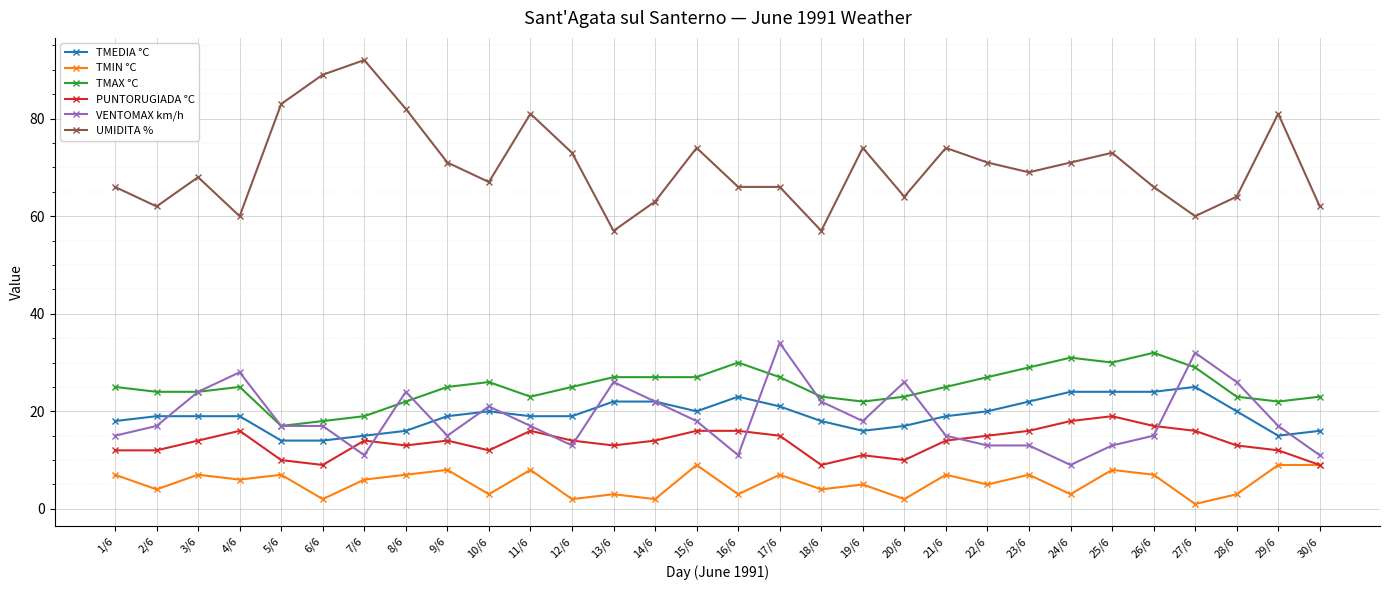

Reading left to right, what are all the values shown in this chart?

TMEDIA °C: 1/6=18	2/6=19	3/6=19	4/6=19	5/6=14	6/6=14	7/6=15	8/6=16	9/6=19	10/6=20	11/6=19	12/6=19	13/6=22	14/6=22	15/6=20	16/6=23	17/6=21	18/6=18	19/6=16	20/6=17	21/6=19	22/6=20	23/6=22	24/6=24	25/6=24	26/6=24	27/6=25	28/6=20	29/6=15	30/6=16
TMIN °C: 1/6=7	2/6=4	3/6=7	4/6=6	5/6=7	6/6=2	7/6=6	8/6=7	9/6=8	10/6=3	11/6=8	12/6=2	13/6=3	14/6=2	15/6=9	16/6=3	17/6=7	18/6=4	19/6=5	20/6=2	21/6=7	22/6=5	23/6=7	24/6=3	25/6=8	26/6=7	27/6=1	28/6=3	29/6=9	30/6=9
TMAX °C: 1/6=25	2/6=24	3/6=24	4/6=25	5/6=17	6/6=18	7/6=19	8/6=22	9/6=25	10/6=26	11/6=23	12/6=25	13/6=27	14/6=27	15/6=27	16/6=30	17/6=27	18/6=23	19/6=22	20/6=23	21/6=25	22/6=27	23/6=29	24/6=31	25/6=30	26/6=32	27/6=29	28/6=23	29/6=22	30/6=23
PUNTORUGIADA °C: 1/6=12	2/6=12	3/6=14	4/6=16	5/6=10	6/6=9	7/6=14	8/6=13	9/6=14	10/6=12	11/6=16	12/6=14	13/6=13	14/6=14	15/6=16	16/6=16	17/6=15	18/6=9	19/6=11	20/6=10	21/6=14	22/6=15	23/6=16	24/6=18	25/6=19	26/6=17	27/6=16	28/6=13	29/6=12	30/6=9
VENTOMAX km/h: 1/6=15	2/6=17	3/6=24	4/6=28	5/6=17	6/6=17	7/6=11	8/6=24	9/6=15	10/6=21	11/6=17	12/6=13	13/6=26	14/6=22	15/6=18	16/6=11	17/6=34	18/6=22	19/6=18	20/6=26	21/6=15	22/6=13	23/6=13	24/6=9	25/6=13	26/6=15	27/6=32	28/6=26	29/6=17	30/6=11
UMIDITA %: 1/6=66	2/6=62	3/6=68	4/6=60	5/6=83	6/6=89	7/6=92	8/6=82	9/6=71	10/6=67	11/6=81	12/6=73	13/6=57	14/6=63	15/6=74	16/6=66	17/6=66	18/6=57	19/6=74	20/6=64	21/6=74	22/6=71	23/6=69	24/6=71	25/6=73	26/6=66	27/6=60	28/6=64	29/6=81	30/6=62